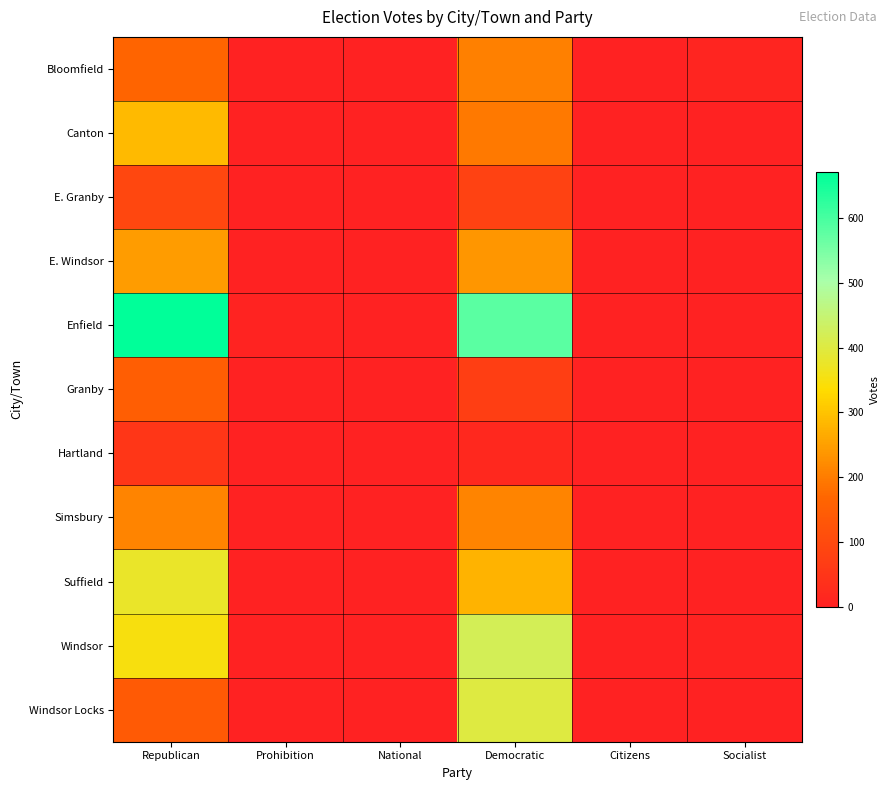

Reading left to right, list all the values displayed in this chart.

Bloomfield: Republican=164	Prohibition=1	National=1	Democratic=206	Citizens=0	Socialist=9
Canton: Republican=287	Prohibition=0	National=0	Democratic=194	Citizens=0	Socialist=2
E. Granby: Republican=93	Prohibition=2	National=0	Democratic=79	Citizens=0	Socialist=0
E. Windsor: Republican=245	Prohibition=0	National=0	Democratic=238	Citizens=0	Socialist=0
Enfield: Republican=671	Prohibition=5	National=0	Democratic=581	Citizens=0	Socialist=1
Granby: Republican=151	Prohibition=0	National=0	Democratic=73	Citizens=0	Socialist=0
Hartland: Republican=52	Prohibition=1	National=0	Democratic=18	Citizens=0	Socialist=1
Simsbury: Republican=210	Prohibition=0	National=0	Democratic=210	Citizens=0	Socialist=0
Suffield: Republican=377	Prohibition=0	National=0	Democratic=276	Citizens=0	Socialist=1
Windsor: Republican=349	Prohibition=0	National=0	Democratic=420	Citizens=0	Socialist=5
Windsor Locks: Republican=140	Prohibition=1	National=0	Democratic=401	Citizens=2	Socialist=0